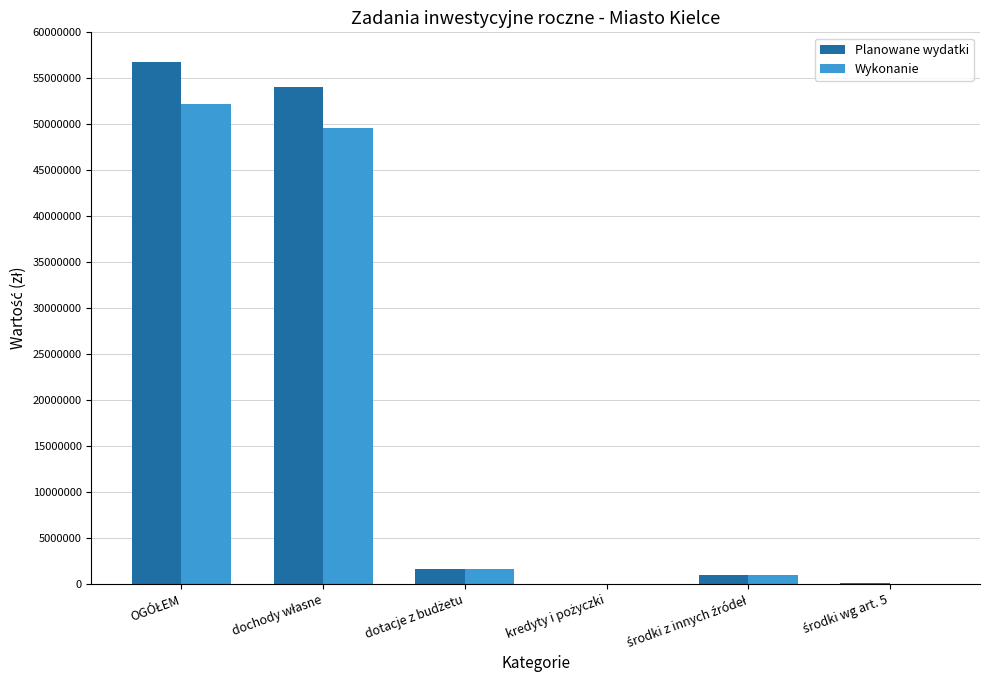

What is the sum of all Wykonanie values?

104417128.5